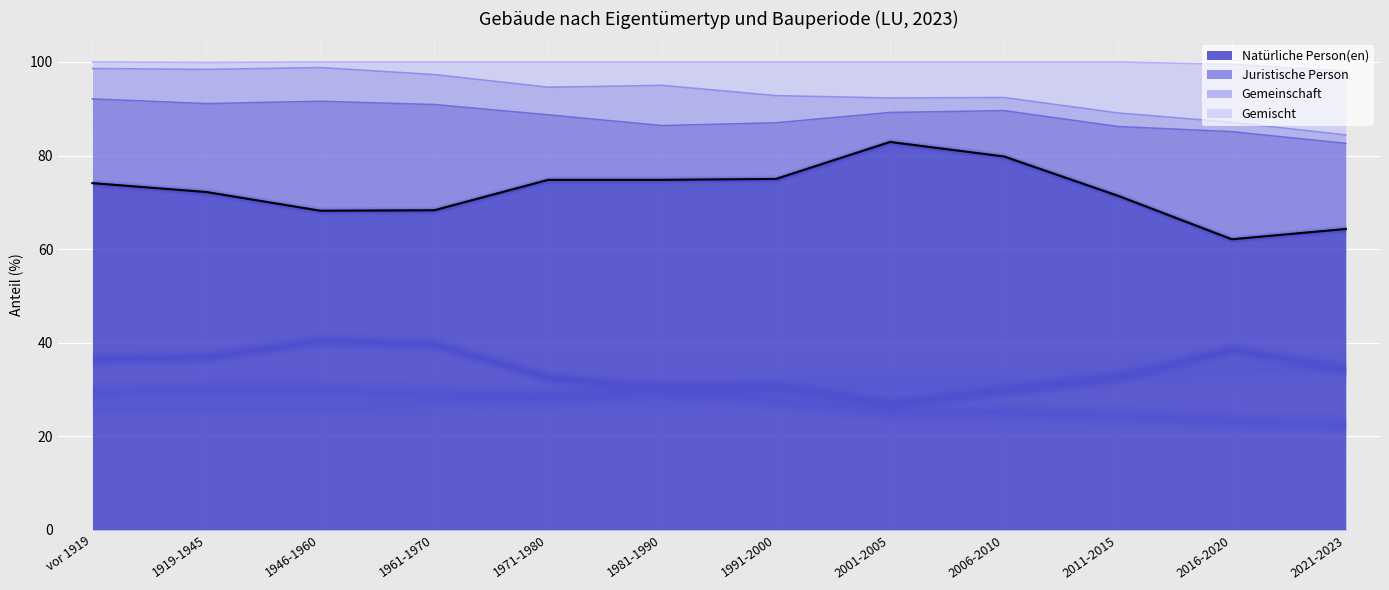

The value of Natürliche Person(en) at 1946-1960 is 68.2. True or false?

True